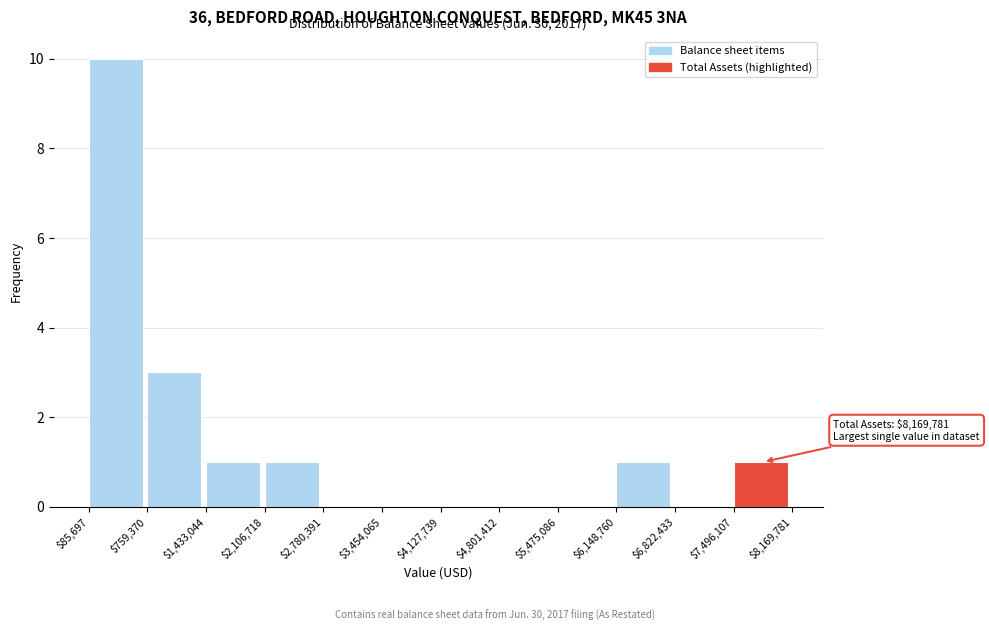

Which range on the x-axis has the tallest bar?

$85,697 to $759,370